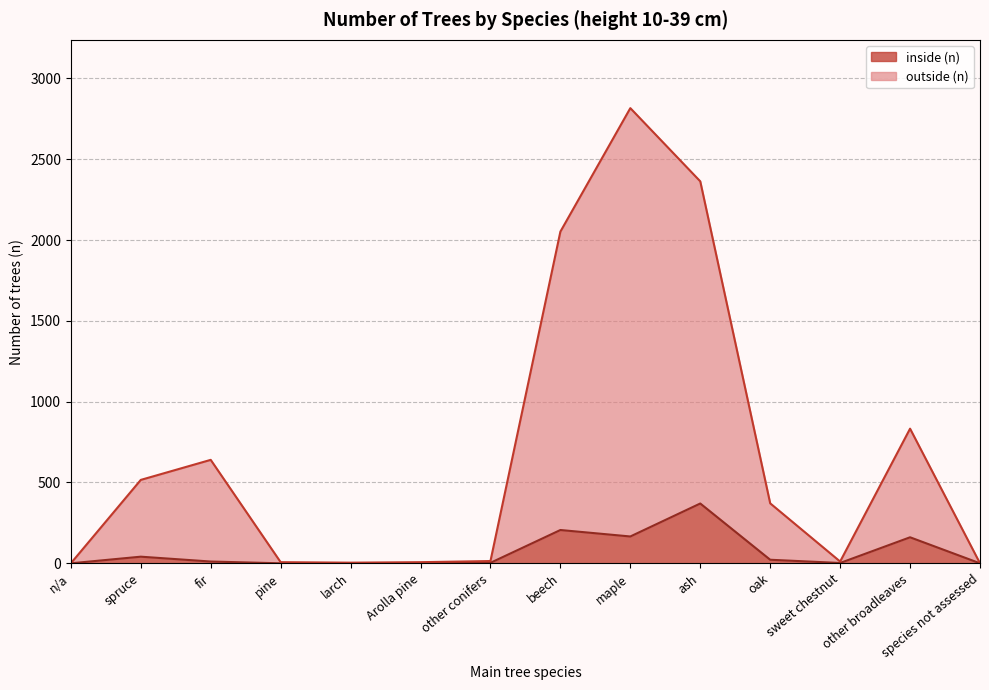

What position from the left is other conifers?

7